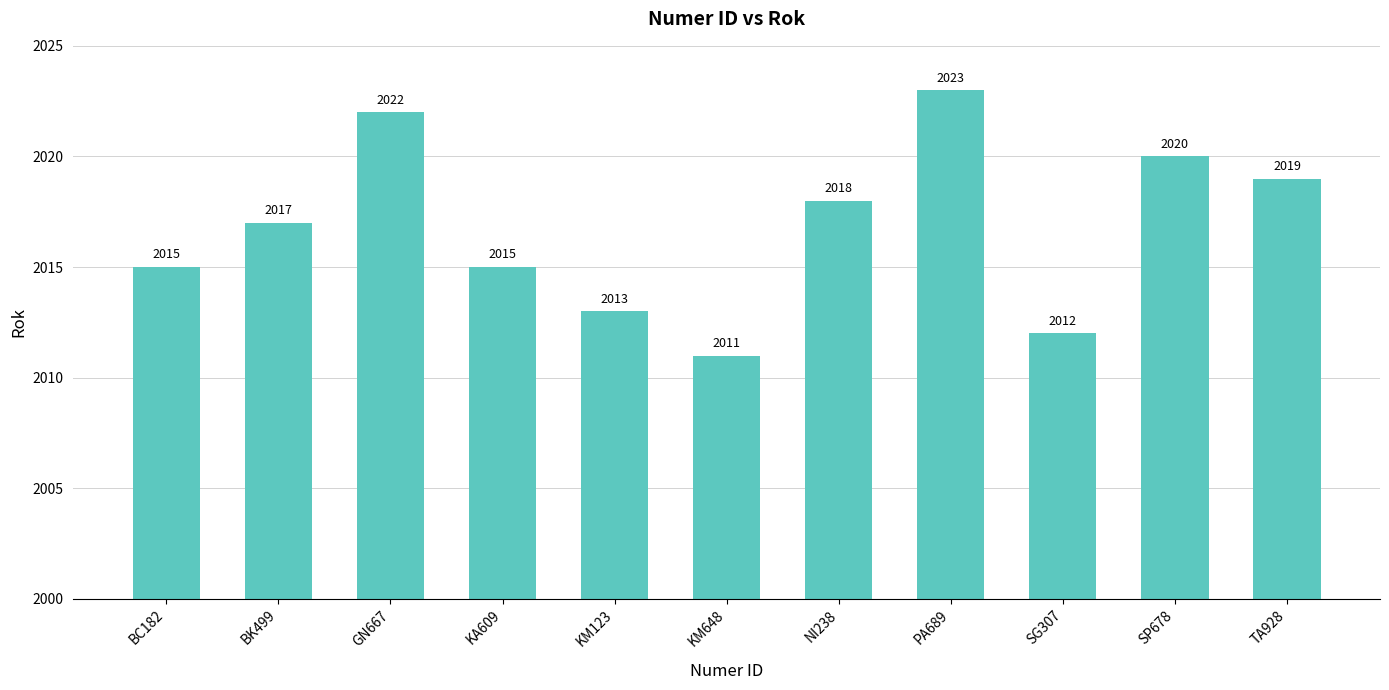

Does the chart contain stacked bars?

No